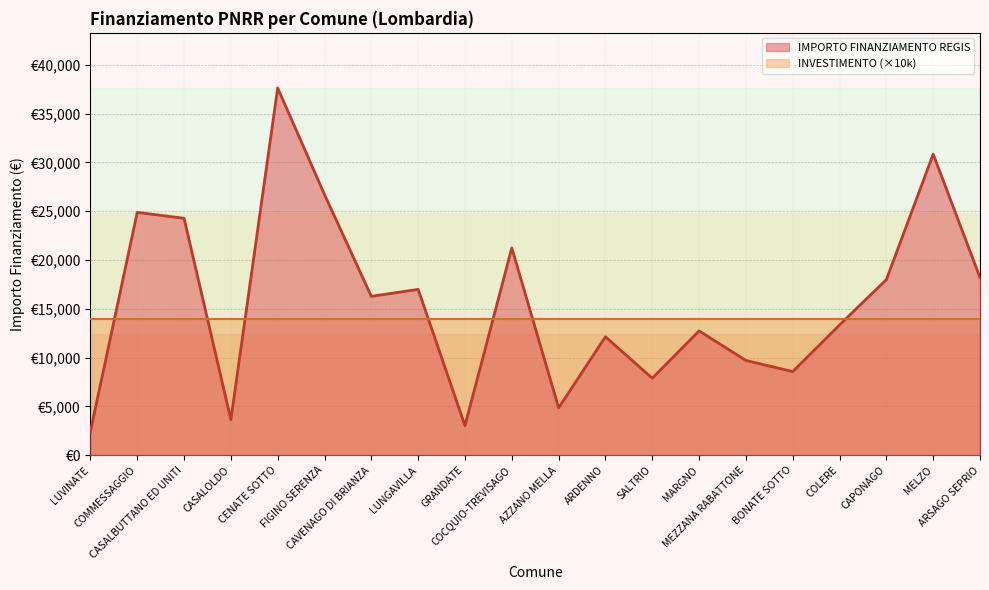

How many data points does each series have?

20